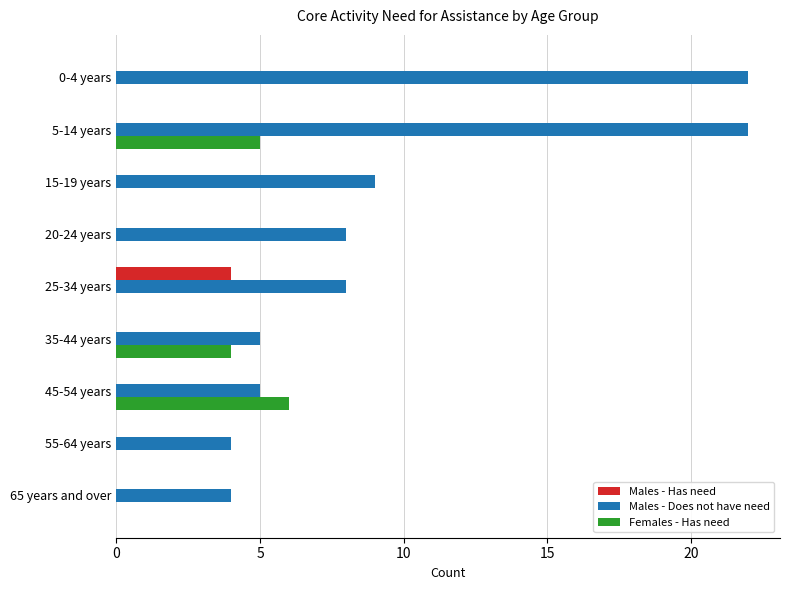

Is the value of Males - Does not have need at 15-19 years greater than the value of Males - Has need at 25-34 years?

Yes